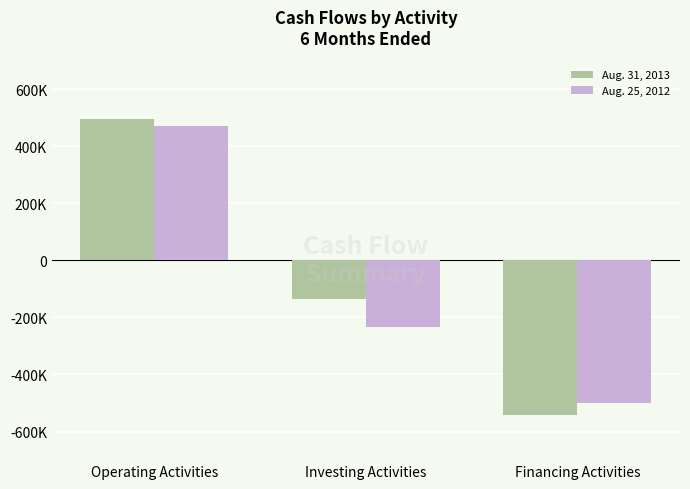

At how many categories does at least one series exceed 22376?

1